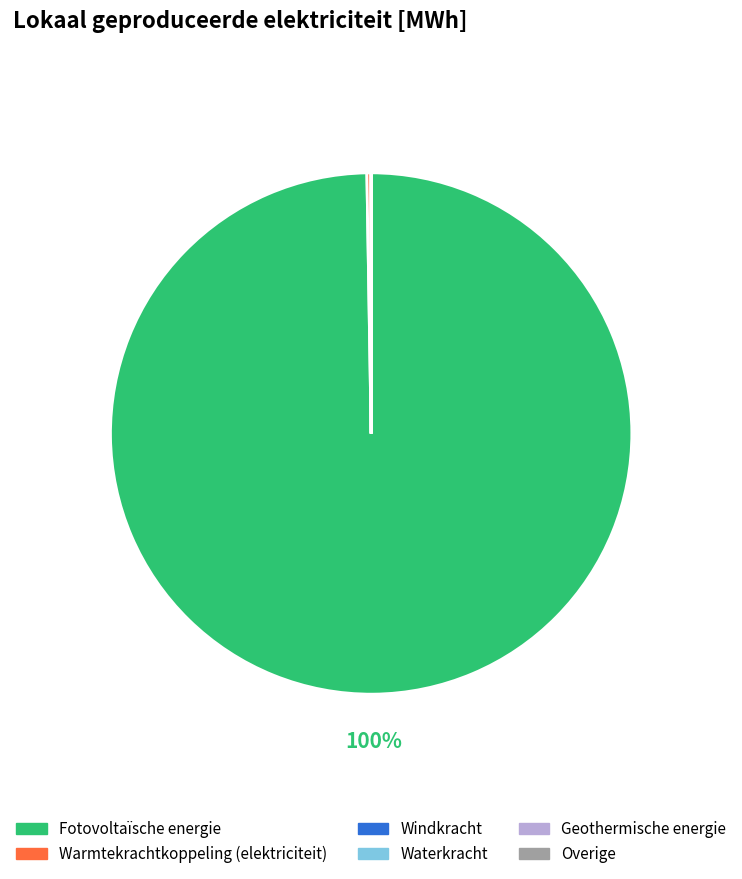

True or false: Fotovoltaïsche energie accounts for 95% of the total.

False